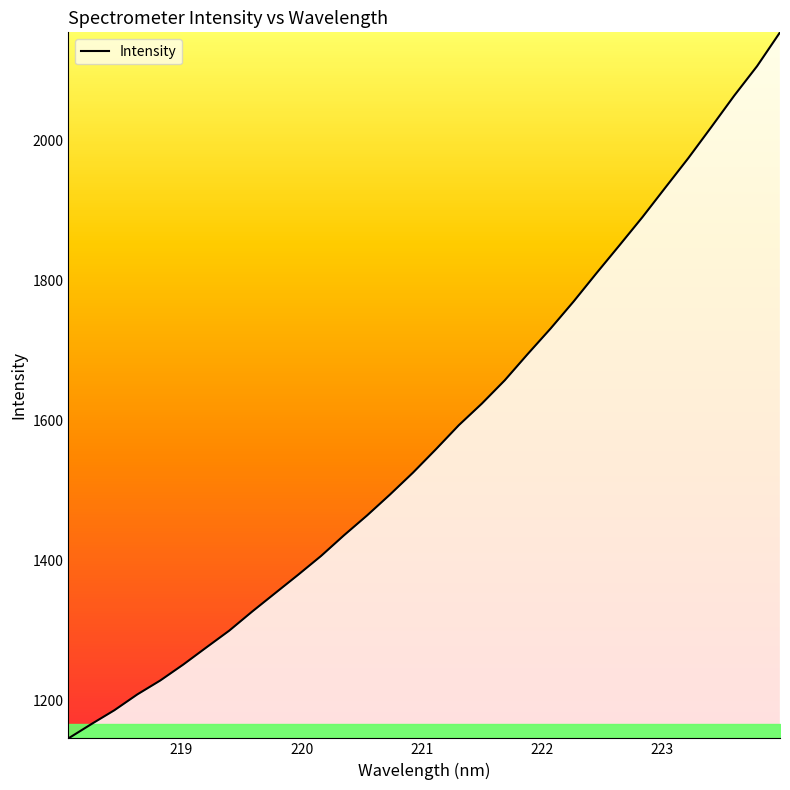

How many lines are shown in the chart?

1